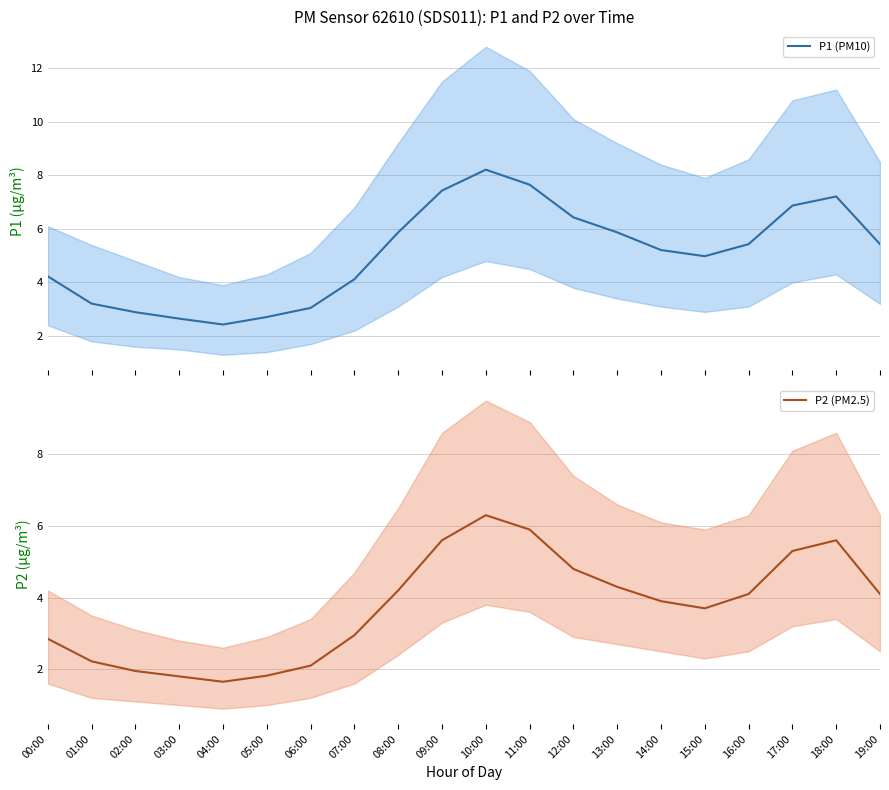

What is the highest value of the P2 (PM2.5) series?

6.3